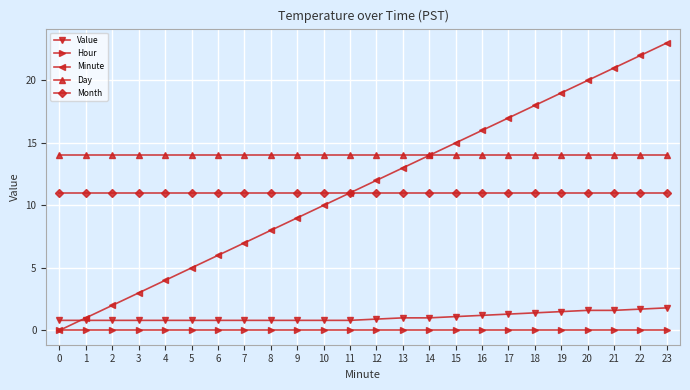

Is it true that Minute equals 14.0 at 14?

True